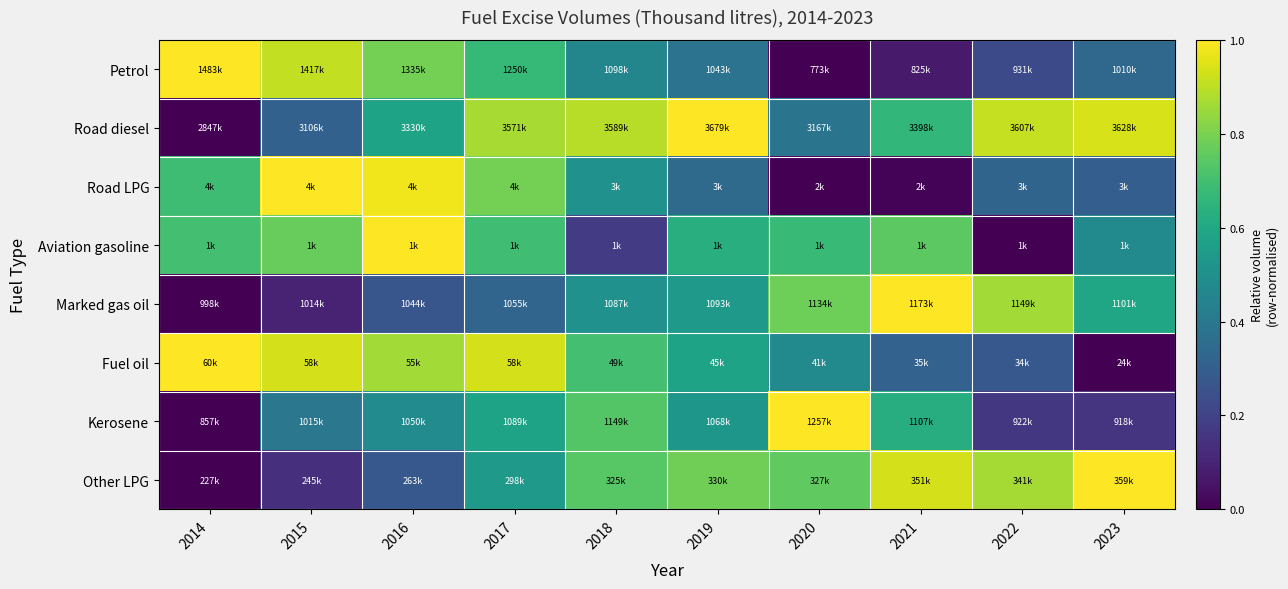

Reading right to left, transcribe all the data shown in this chart.

Petrol: 2023=0.3	2022=0.2	2021=0.1	2020=0.0	2019=0.4	2018=0.5	2017=0.7	2016=0.8	2015=0.9	2014=1.0
Road diesel: 2023=0.9	2022=0.9	2021=0.7	2020=0.4	2019=1.0	2018=0.9	2017=0.9	2016=0.6	2015=0.3	2014=0.0
Road LPG: 2023=0.3	2022=0.3	2021=0.0	2020=0.0	2019=0.3	2018=0.5	2017=0.8	2016=1.0	2015=1.0	2014=0.7
Aviation gasoline: 2023=0.5	2022=0.0	2021=0.7	2020=0.7	2019=0.6	2018=0.2	2017=0.7	2016=1.0	2015=0.8	2014=0.7
Marked gas oil: 2023=0.6	2022=0.9	2021=1.0	2020=0.8	2019=0.5	2018=0.5	2017=0.3	2016=0.3	2015=0.1	2014=0.0
Fuel oil: 2023=0.0	2022=0.3	2021=0.3	2020=0.5	2019=0.6	2018=0.7	2017=0.9	2016=0.9	2015=0.9	2014=1.0
Kerosene: 2023=0.2	2022=0.2	2021=0.6	2020=1.0	2019=0.5	2018=0.7	2017=0.6	2016=0.5	2015=0.4	2014=0.0
Other LPG: 2023=1.0	2022=0.9	2021=0.9	2020=0.8	2019=0.8	2018=0.7	2017=0.5	2016=0.3	2015=0.1	2014=0.0